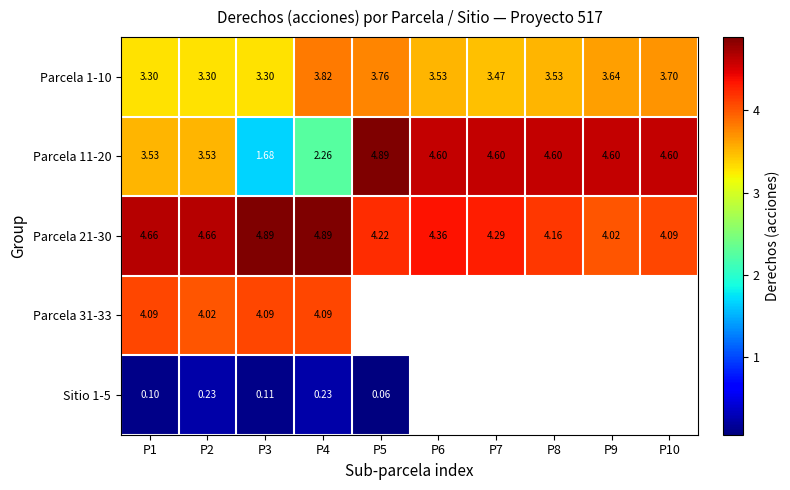

Which series has the largest total across all categories?

Parcela 21-30